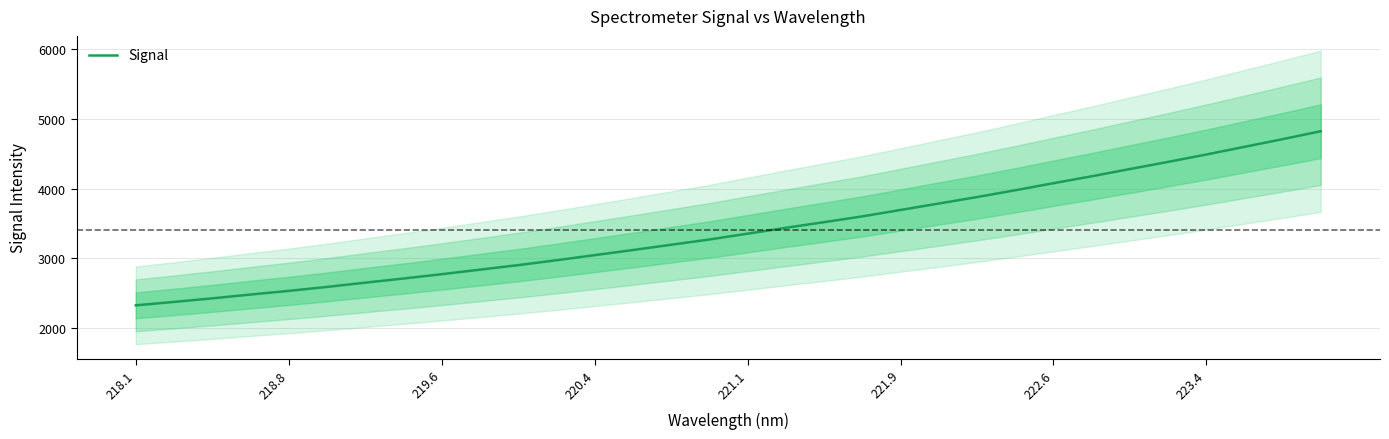

What is the value of the 10th point from the left?

2838.1